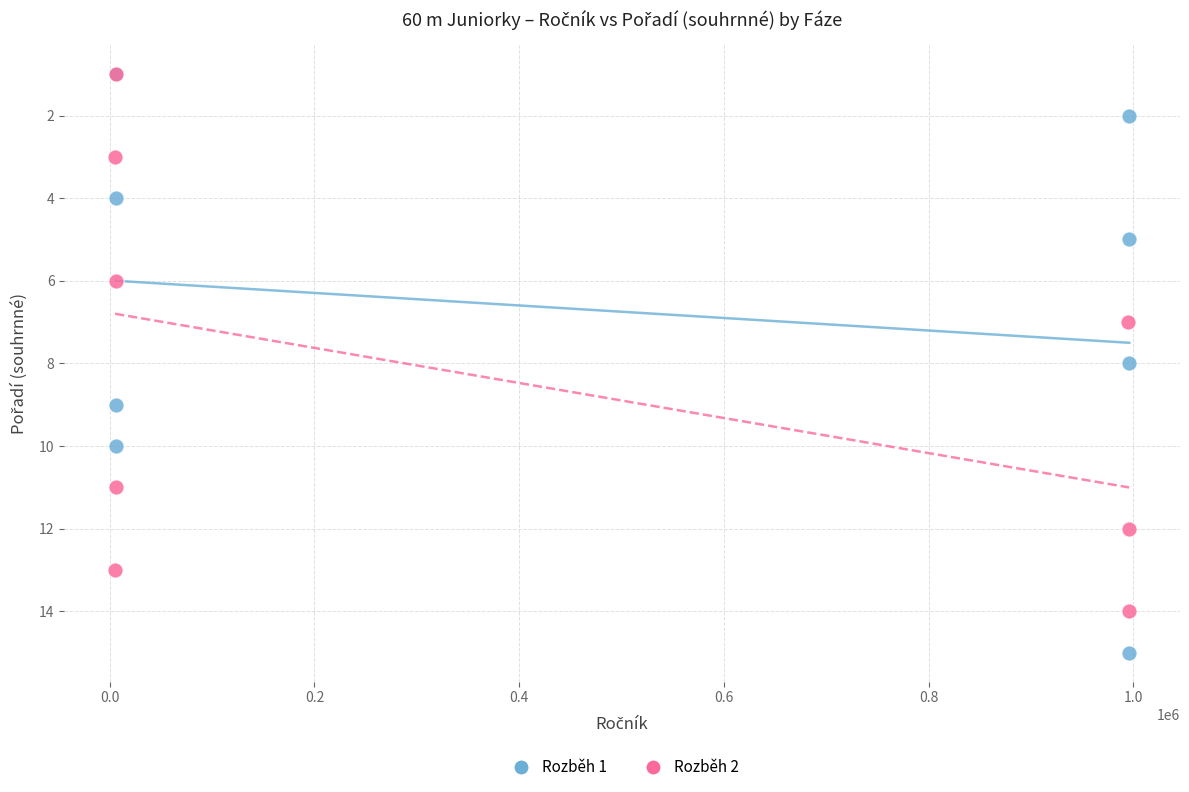

Which series has the widest spread of Y values?

Rozběh 1